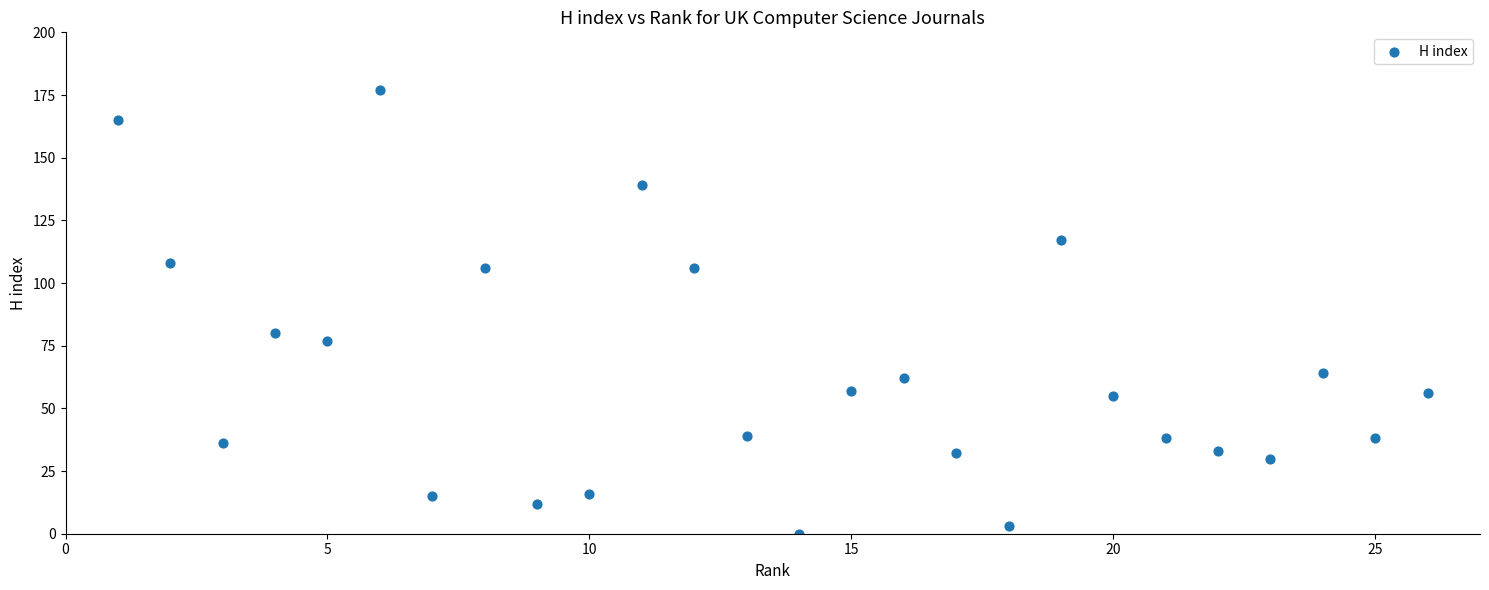

What is the range of X values (max minus min)?

25